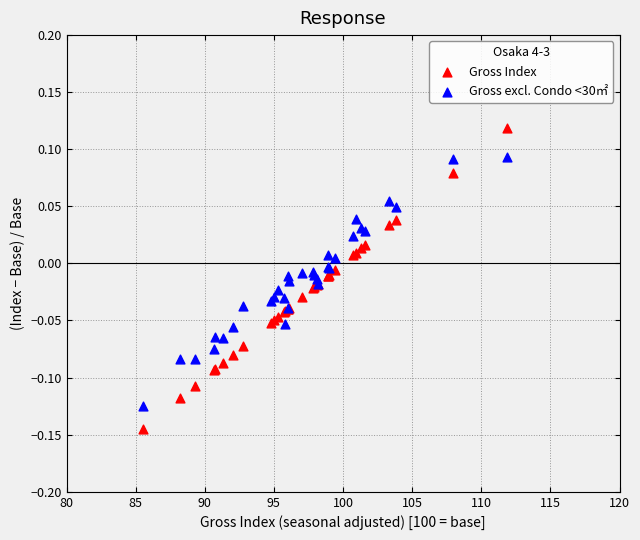

Which series contains the highest Y value?

Gross Index